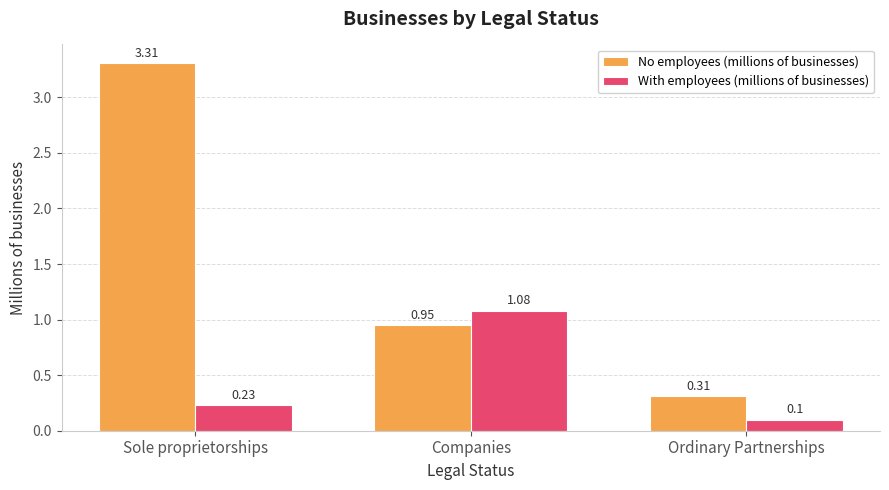

Which series has the widest spread of values?

No employees (millions of businesses)